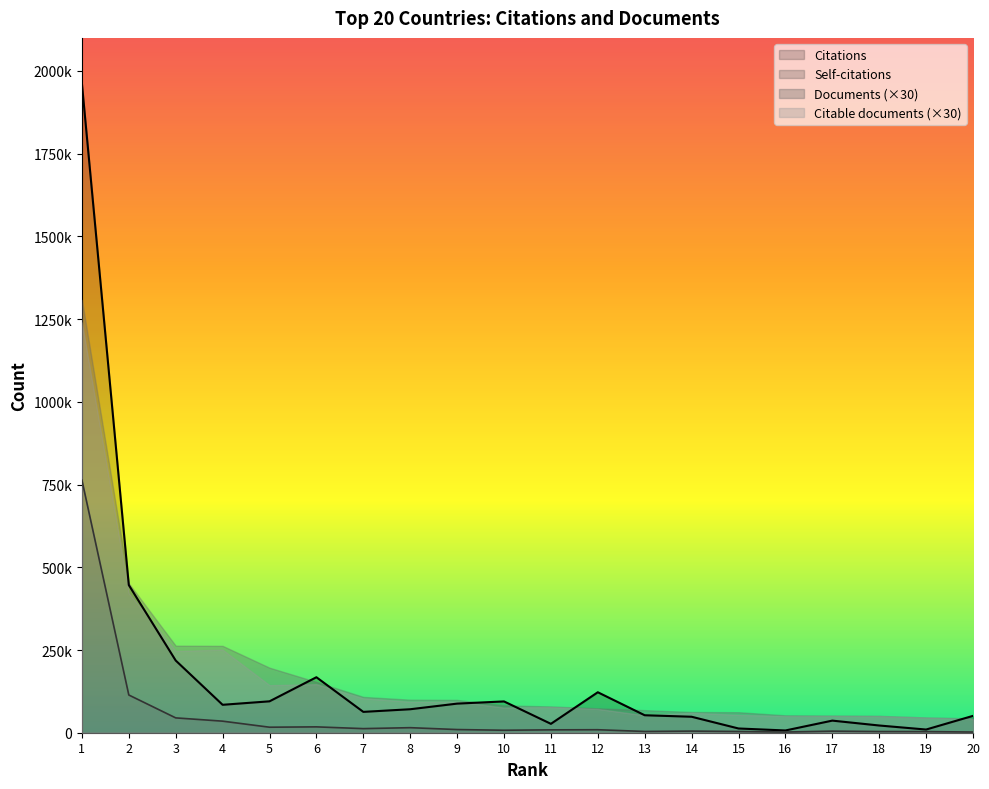

How many lines are shown in the chart?

2